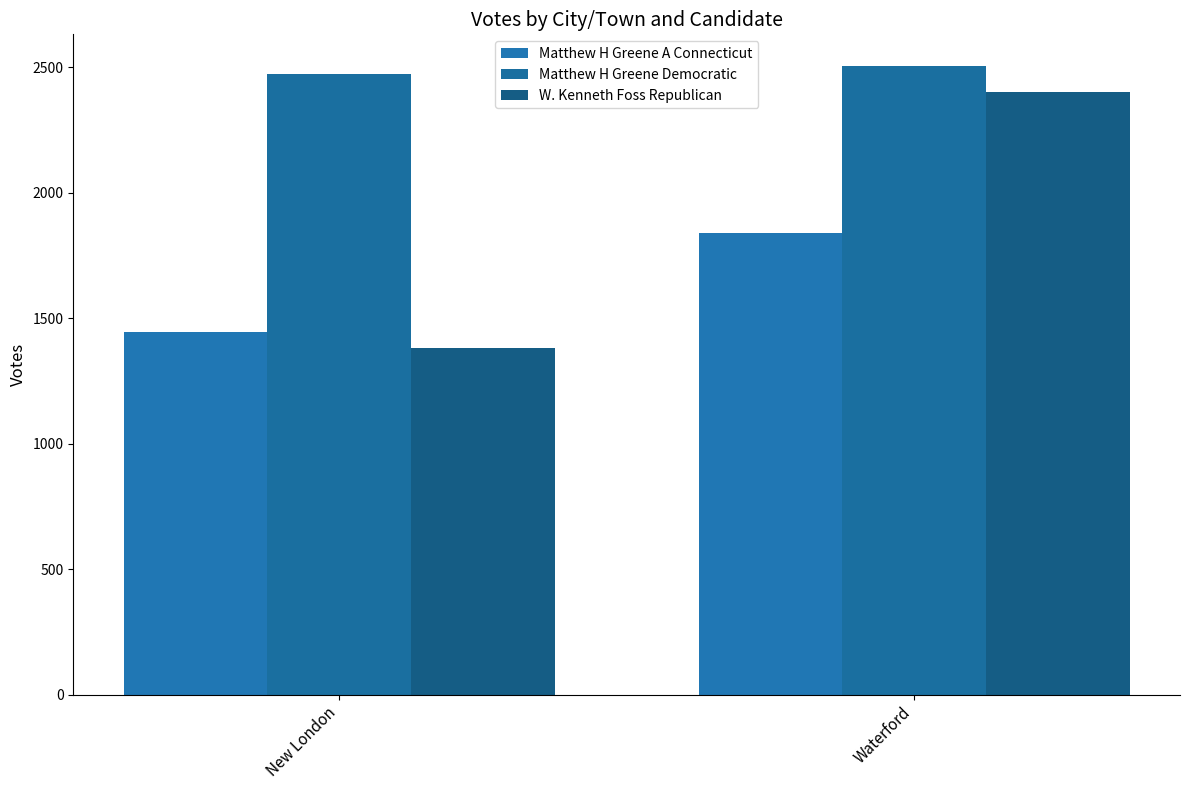

Rank the series at New London from highest to lowest value.

Matthew H Greene Democratic, Matthew H Greene A Connecticut, W. Kenneth Foss Republican